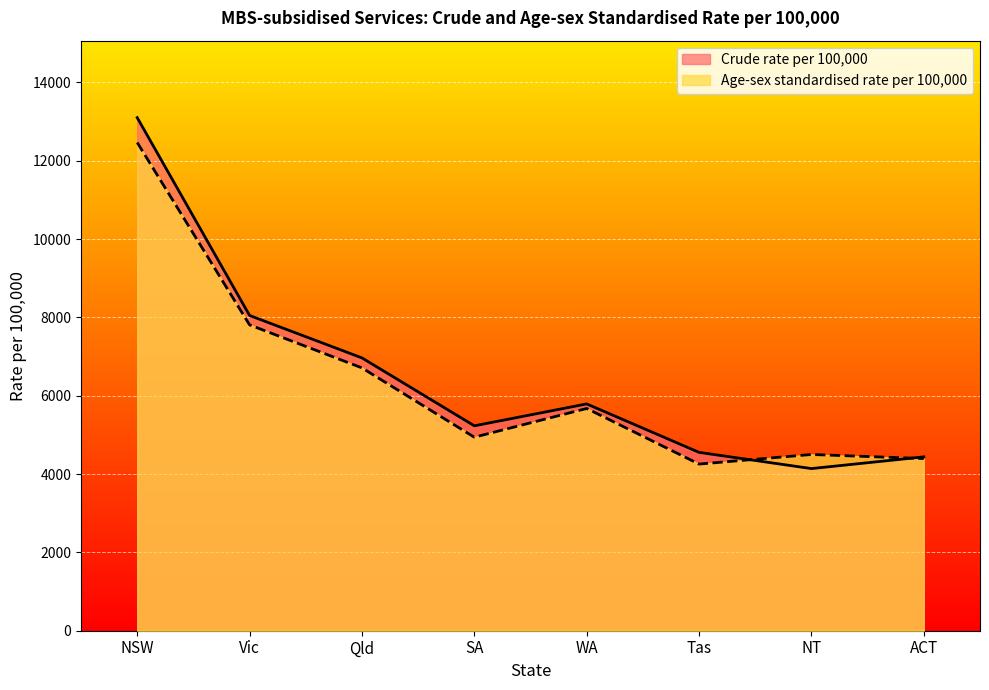

What is the average value of the Age-sex standardised rate per 100,000 series?

6344